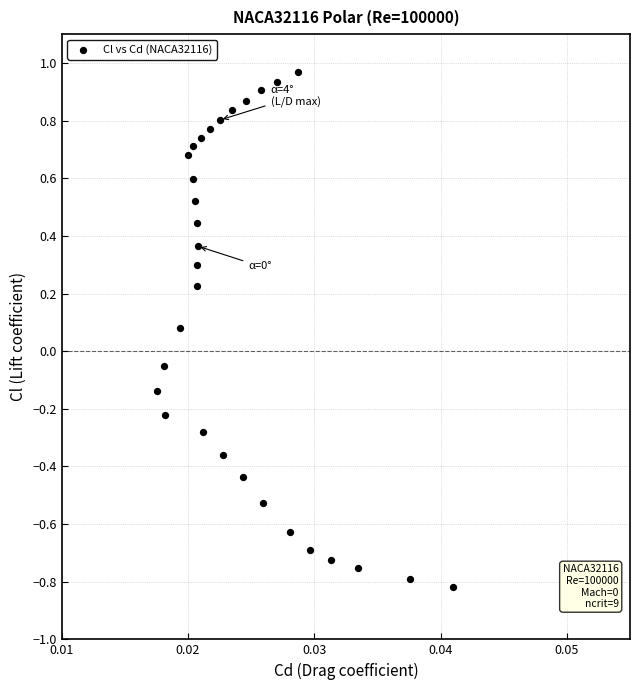

What is the range of Y values (max minus min)?

1.8